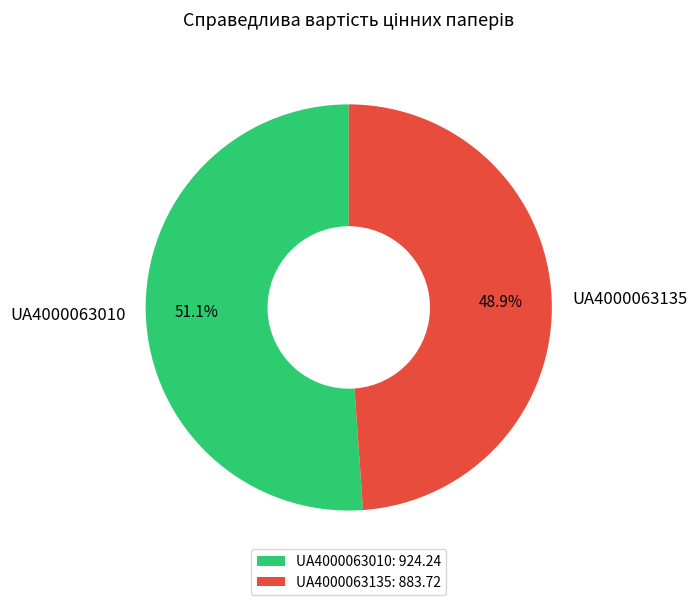

Between UA4000063010: 924.24 and UA4000063135: 883.72, which is larger?

UA4000063010: 924.24